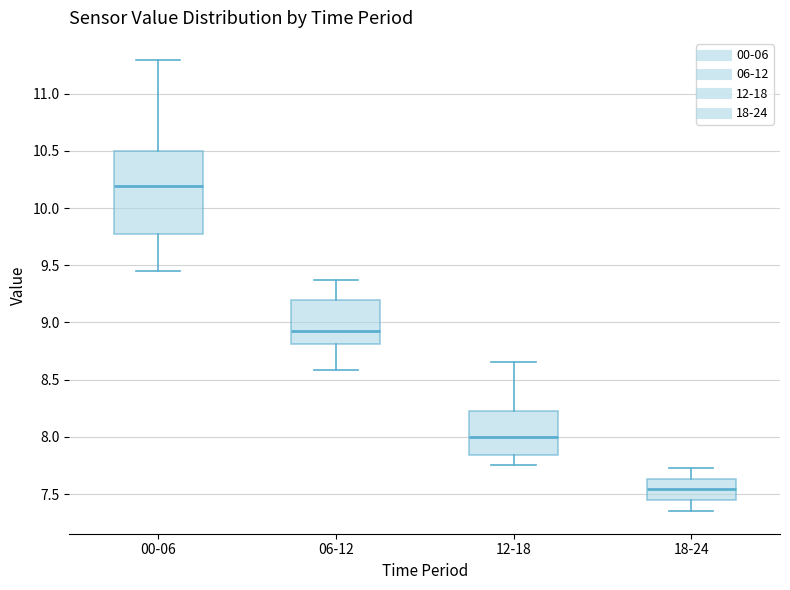

Reading left to right, transcribe this box plot: for each box, give where its median line is, the range the box spans, and where its two whiskers end, as read against the y-axis. The values are not printed on the chart, so give them approximately, as read against the axis.

00-06: median 10.20, box 9.80 to 10.50, whiskers 9.45 to 11.30
06-12: median 8.95, box 8.80 to 9.20, whiskers 8.60 to 9.35
12-18: median 8.00, box 7.85 to 8.25, whiskers 7.75 to 8.65
18-24: median 7.55, box 7.45 to 7.65, whiskers 7.35 to 7.75